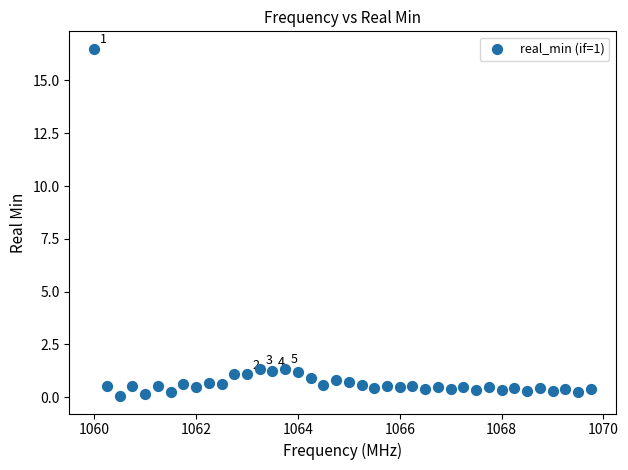

What is the range of Y values (max minus min)?

16.4